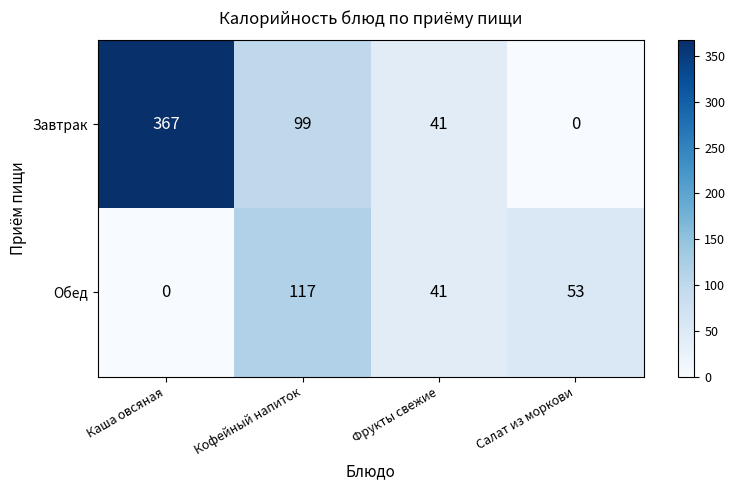

Which series changed the most between Каша овсяная and Салат из моркови?

Завтрак